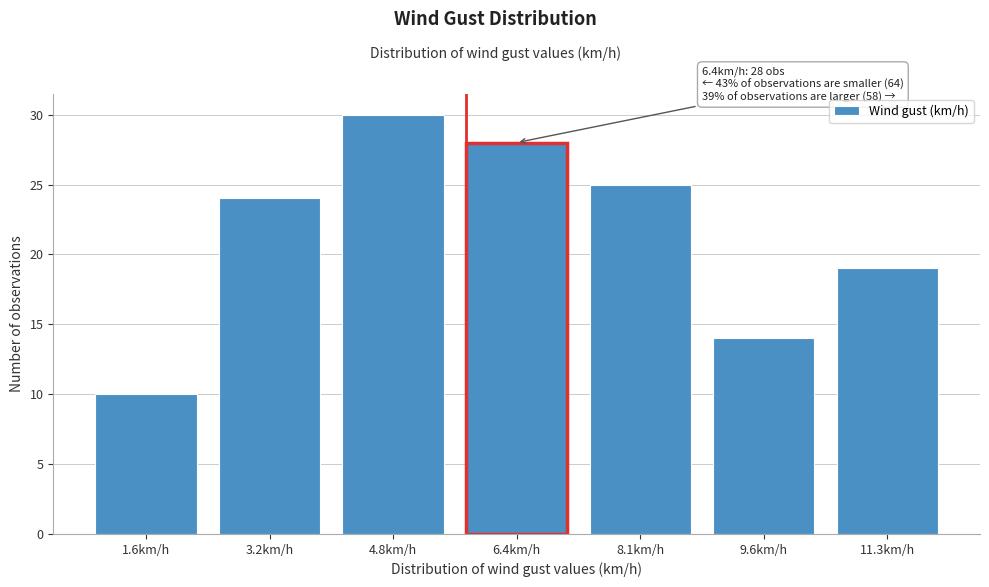

Reading left to right, transcribe all the data shown in this chart.

10	24	30	28	25	14	19